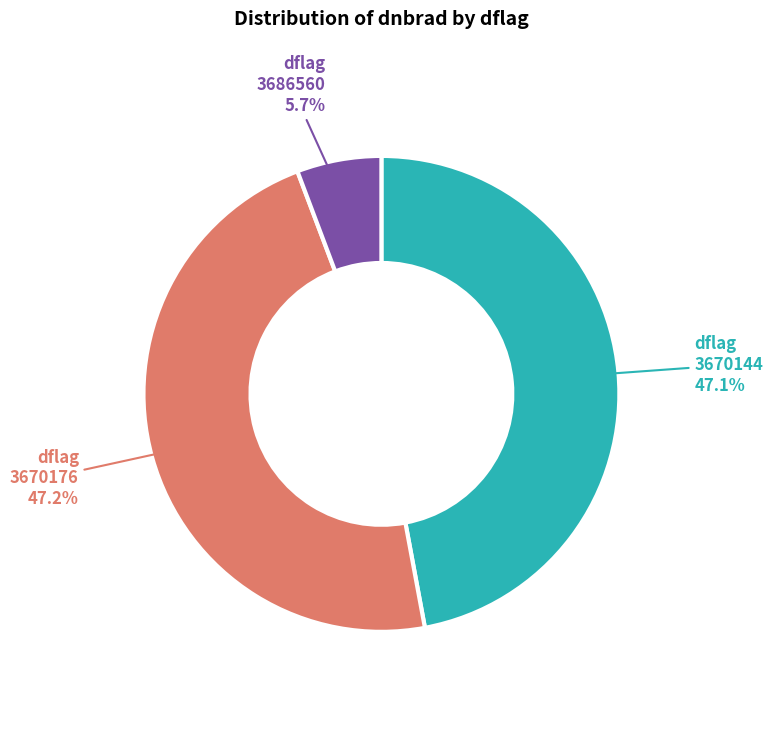

Does any single category account for the majority?

No